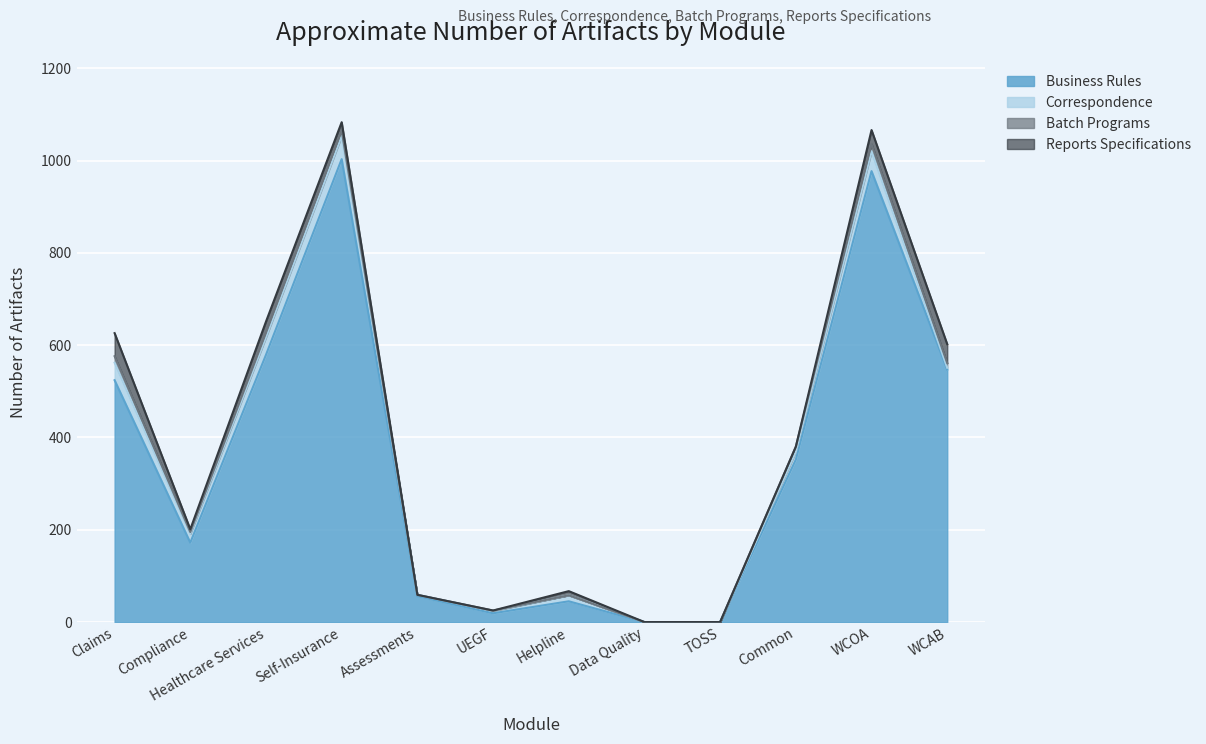

What is the label of the 7th point from the right?

UEGF